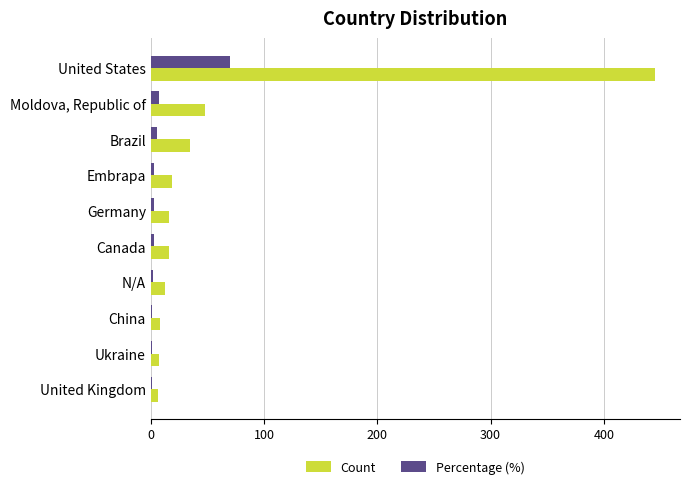

At which label is Count closest to 225?

Moldova, Republic of